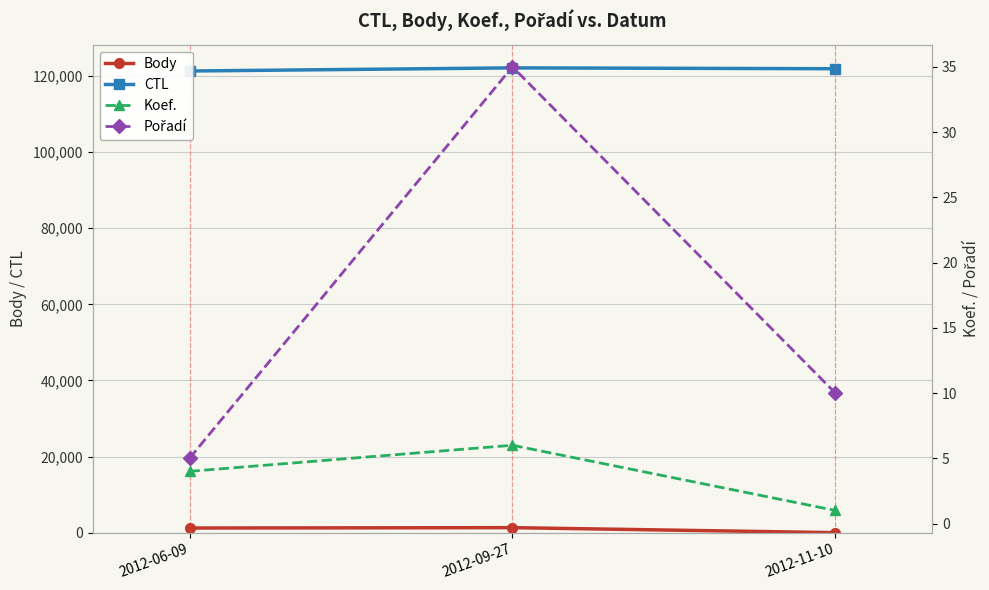

Is it true that Koef. equals 9 at 2012-09-27?

False